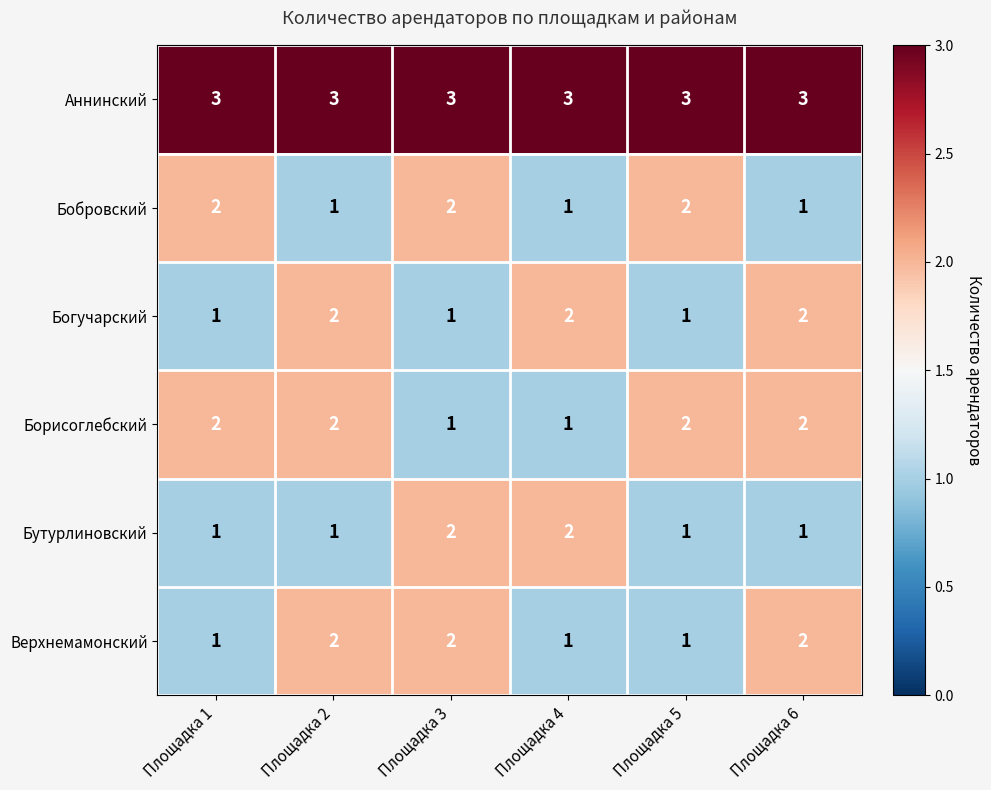

True or false: Богучарский has a value of 2 at Площадка 6.

True